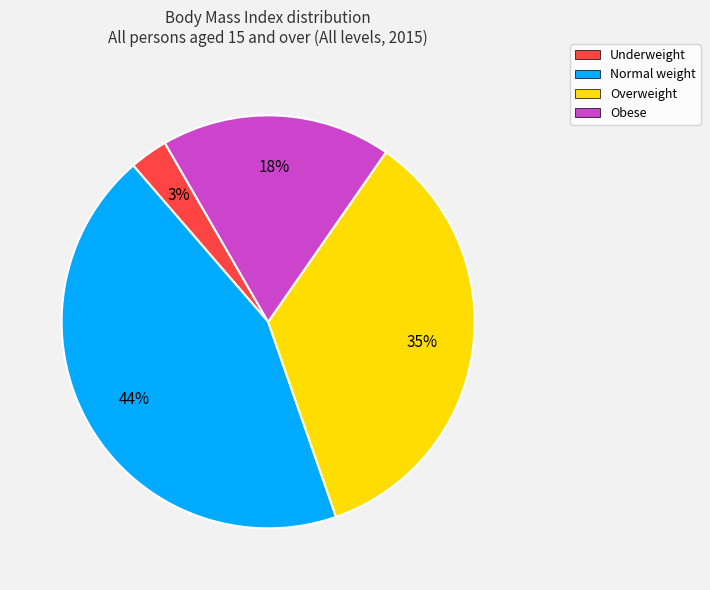

Is it true that Overweight is 35% of the pie?

True